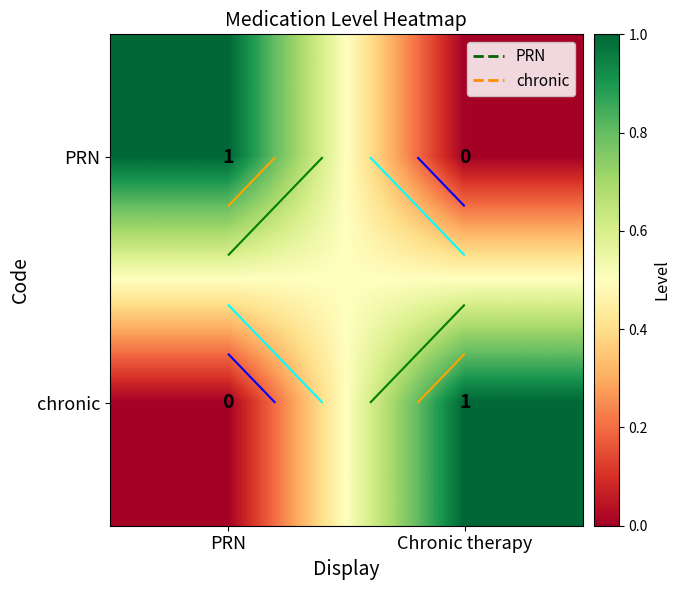

True or false: PRN has a value of 1 at Chronic therapy.

False